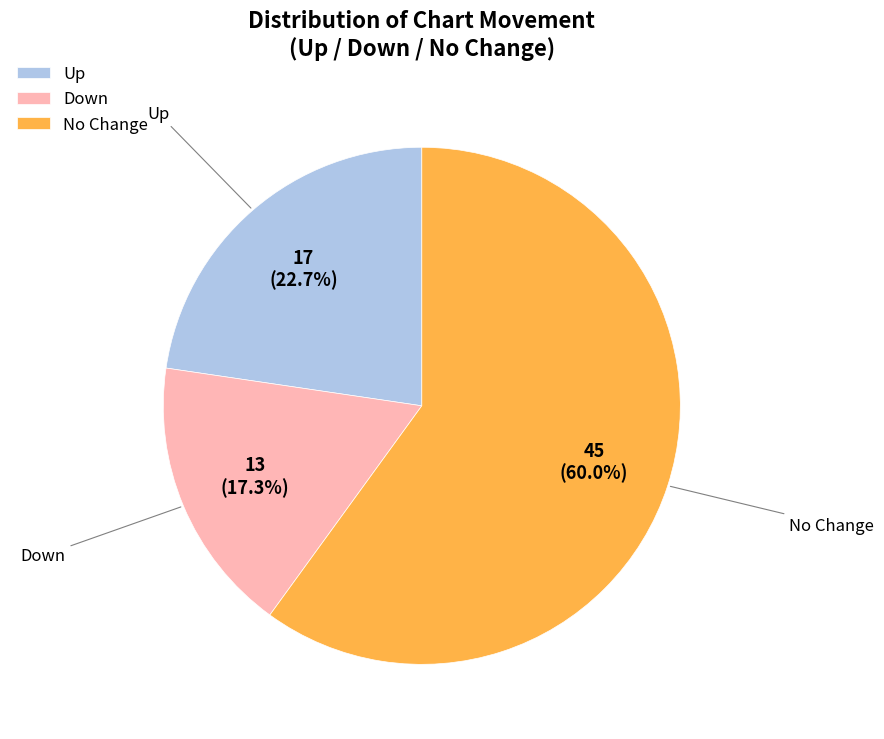

How much of the chart is everything except Up?

77.3%